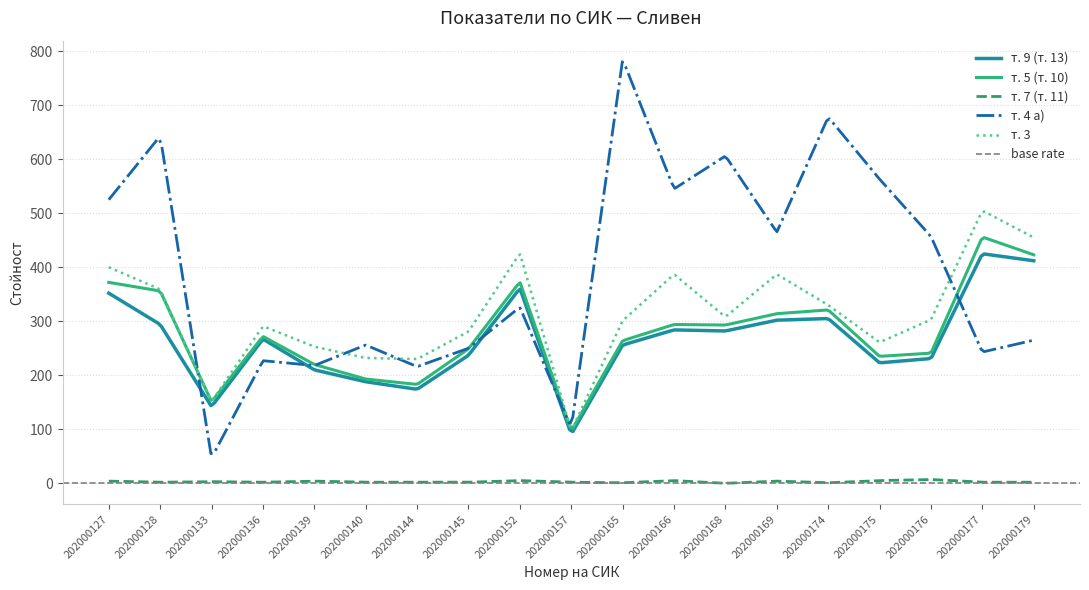

Is it true that т. 7 (т. 11) equals 2 at 202000152?

False